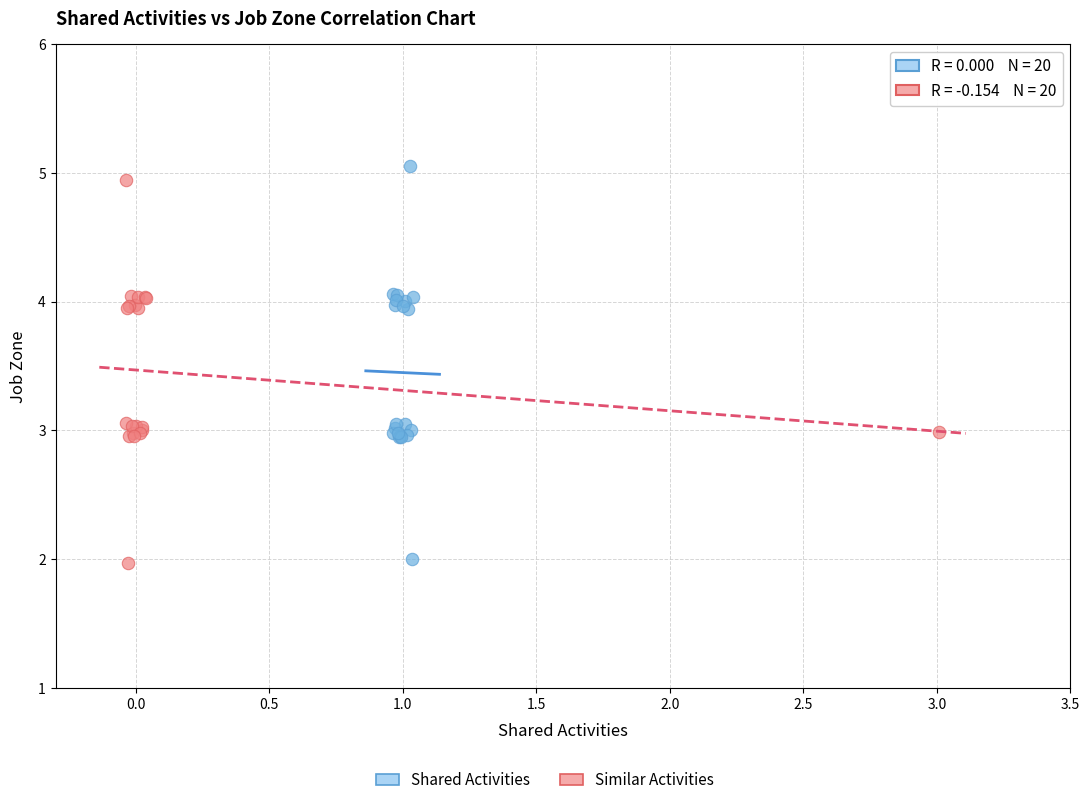

Which series has the largest Y range (max minus min)?

Shared Activities